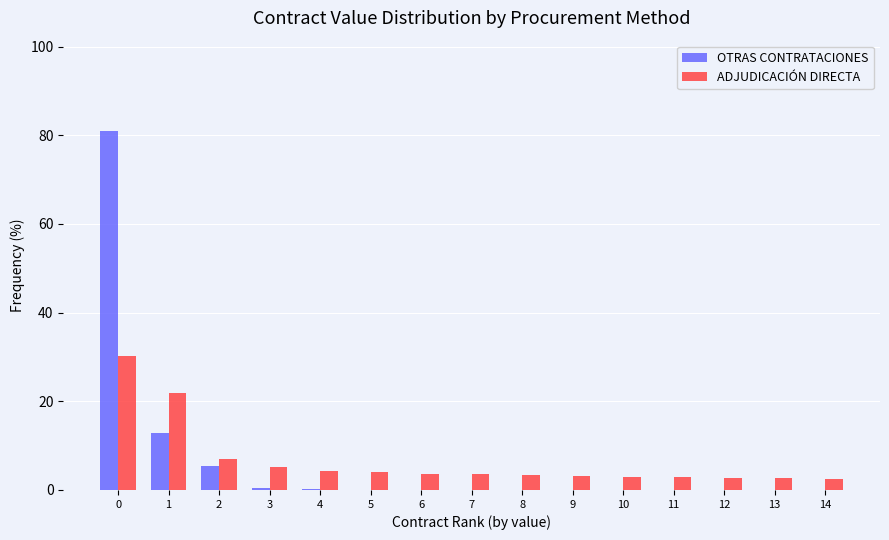

What is the total value across all series at 7?

3.5